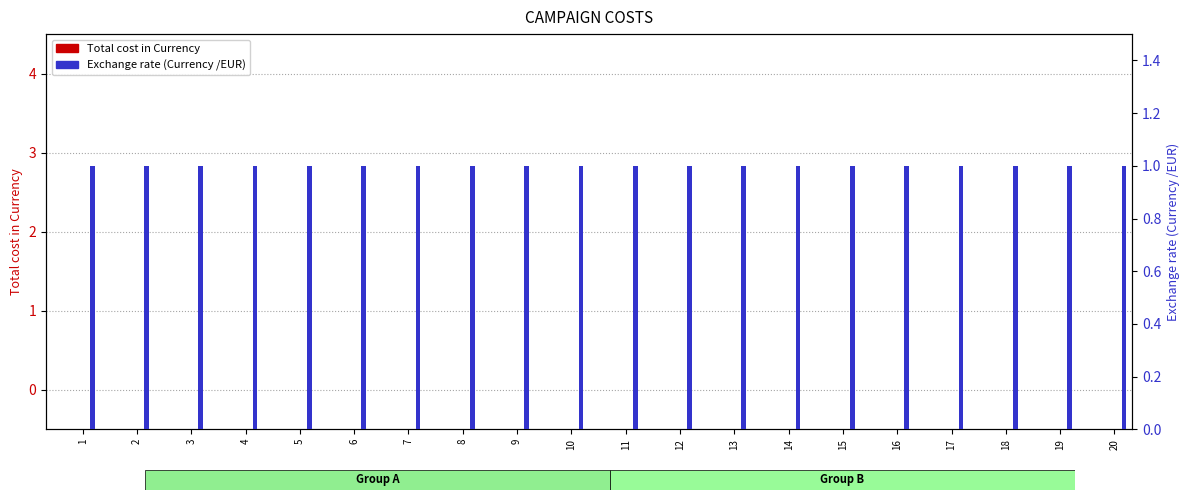

Which series has the widest spread of values?

Total cost in Currency